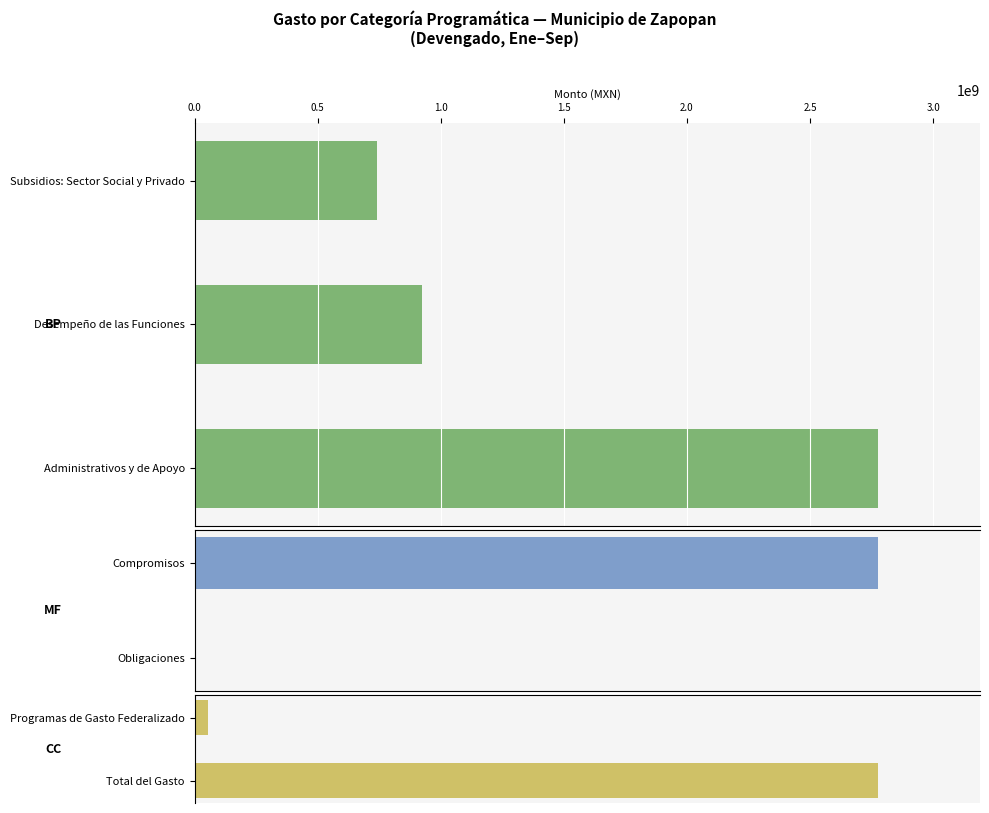

What is the difference between the Devengado values at Administrativos
y de Apoyo and Subsidios Sector
Social y Privado?

2033075559.8